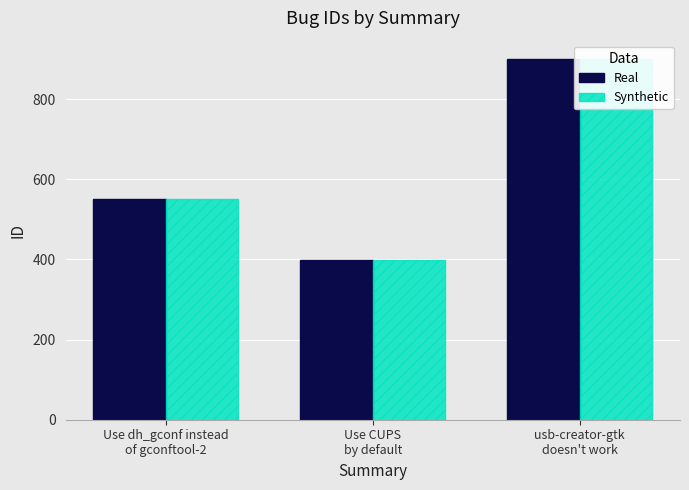

What are all the series names shown in the legend?

Real, Synthetic